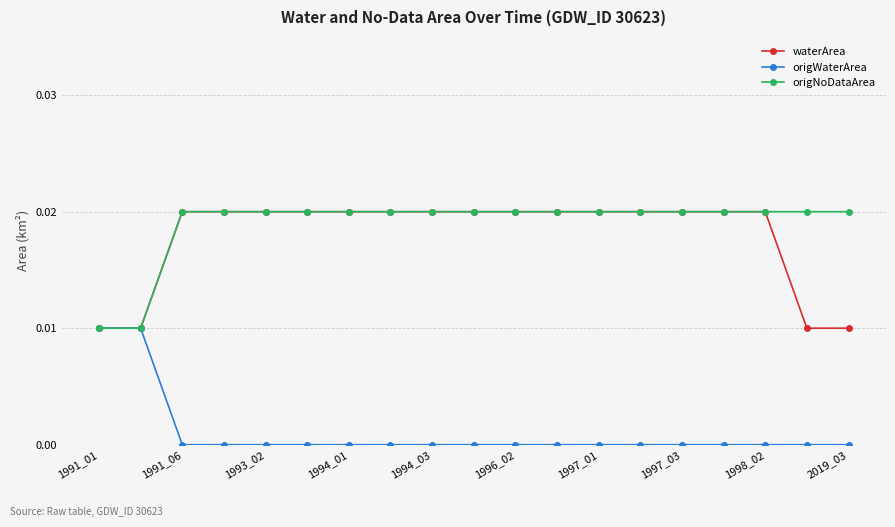

True or false: origNoDataArea and waterArea cross at least once.

False